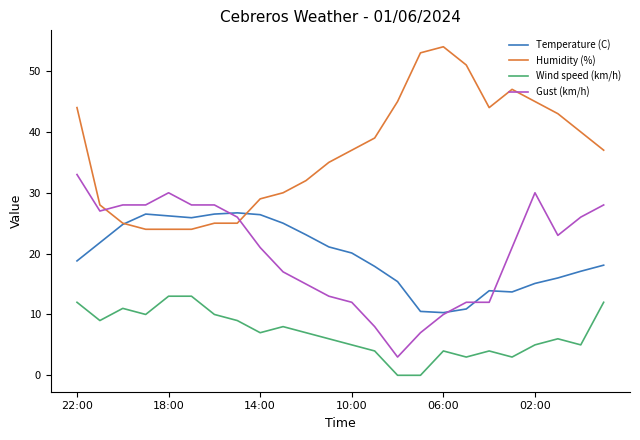

In Temperature (C), how many points are lower than both neighbors (excluding endpoints)?

3